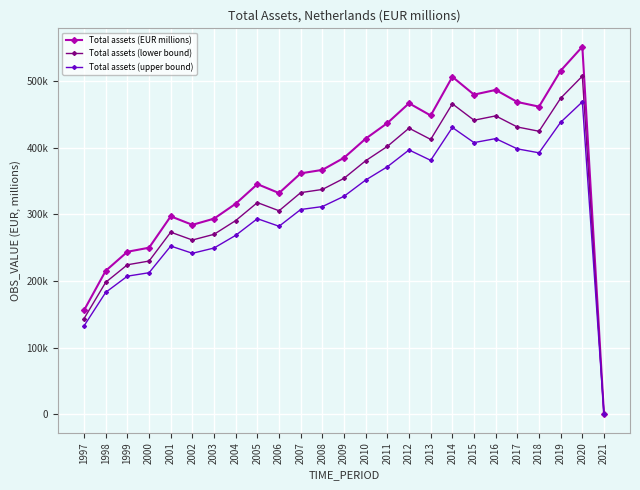

At which label does Total assets (upper bound) first exceed 311674?

2008